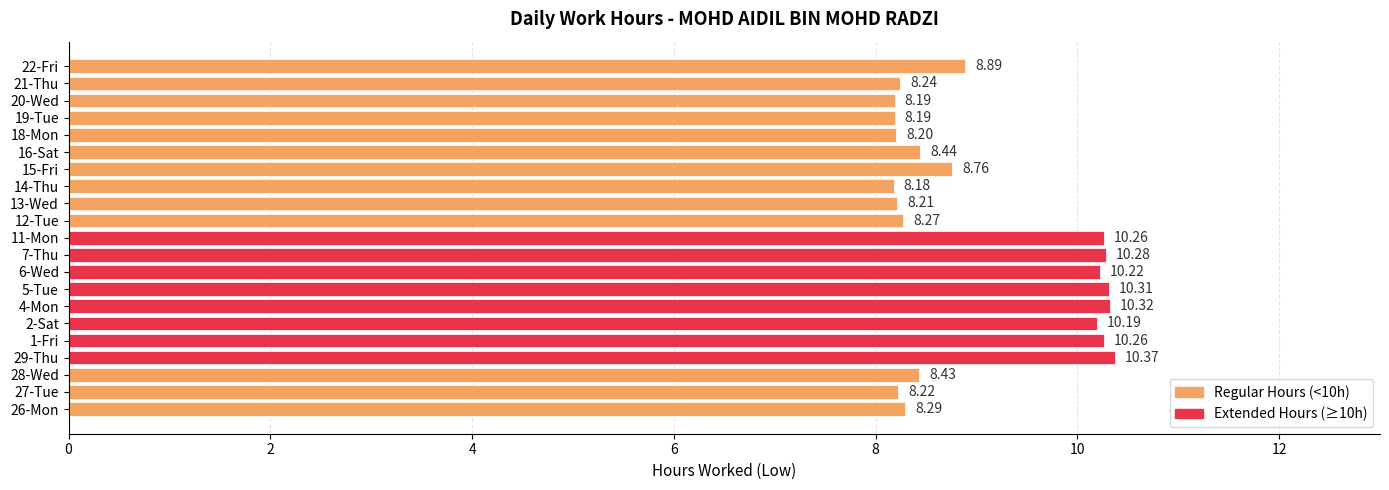

What is the difference between the maximum and minimum values?

2.2